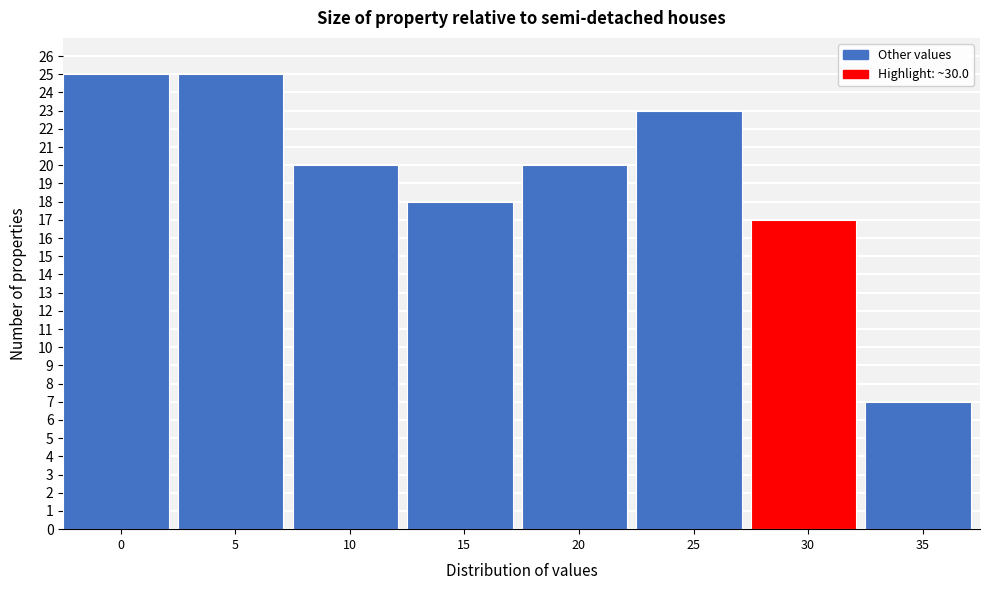

Reading right to left, what are all the values shown in this chart?

35=7	30=17	25=23	20=20	15=18	10=20	5=25	0=25